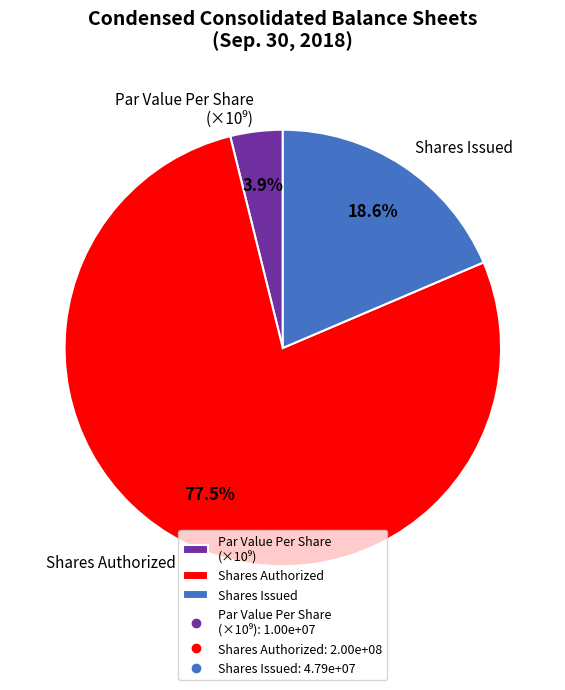

Is the sum of Shares Authorized and Shares Issued greater than half?

Yes